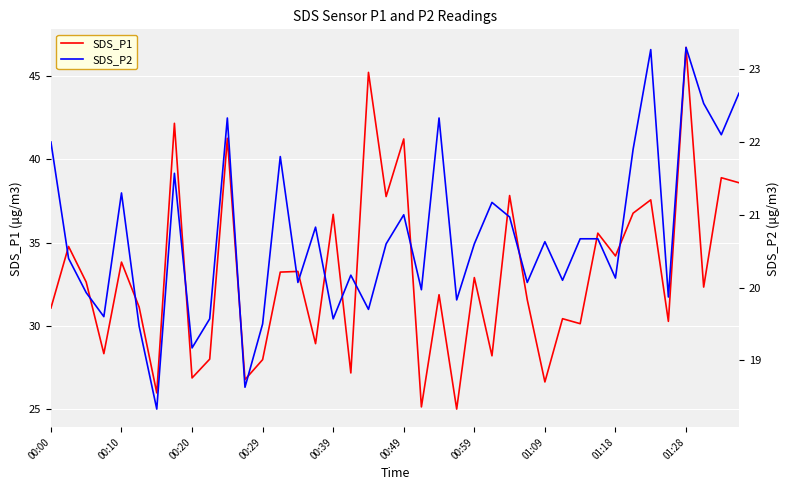

Reading left to right, list all the values displayed in this chart.

SDS_P1: 31.1	34.8	32.6	28.3	33.8	31.1	26.0	42.2	26.9	28.0	41.3	26.8	28.0	33.2	33.3	28.9	36.7	27.2	45.2	37.8	41.2	25.1	31.9	25.0	32.9	28.2	37.8	31.6	26.6	30.4	30.1	35.6	34.2	36.8	37.6	30.3	46.7	32.3	38.9	38.6
SDS_P2: 22.0	20.4	19.9	19.6	21.3	19.5	18.3	21.6	19.2	19.6	22.3	18.6	19.5	21.8	20.1	20.8	19.6	20.2	19.7	20.6	21.0	20.0	22.3	19.8	20.6	21.2	21.0	20.1	20.6	20.1	20.7	20.7	20.1	21.9	23.3	19.9	23.3	22.5	22.1	22.7